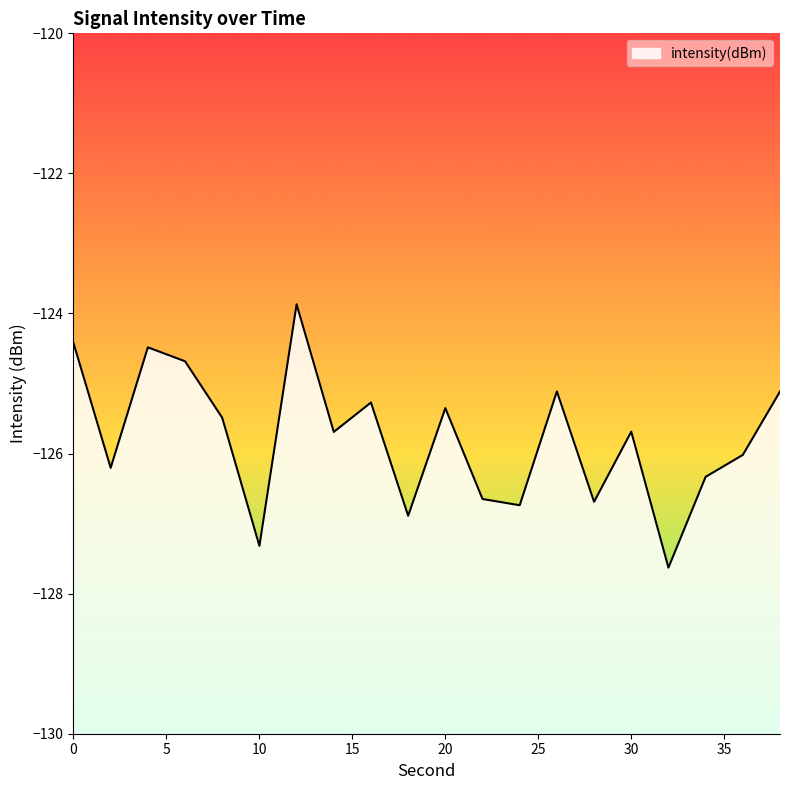

How many series are shown in this chart?

1